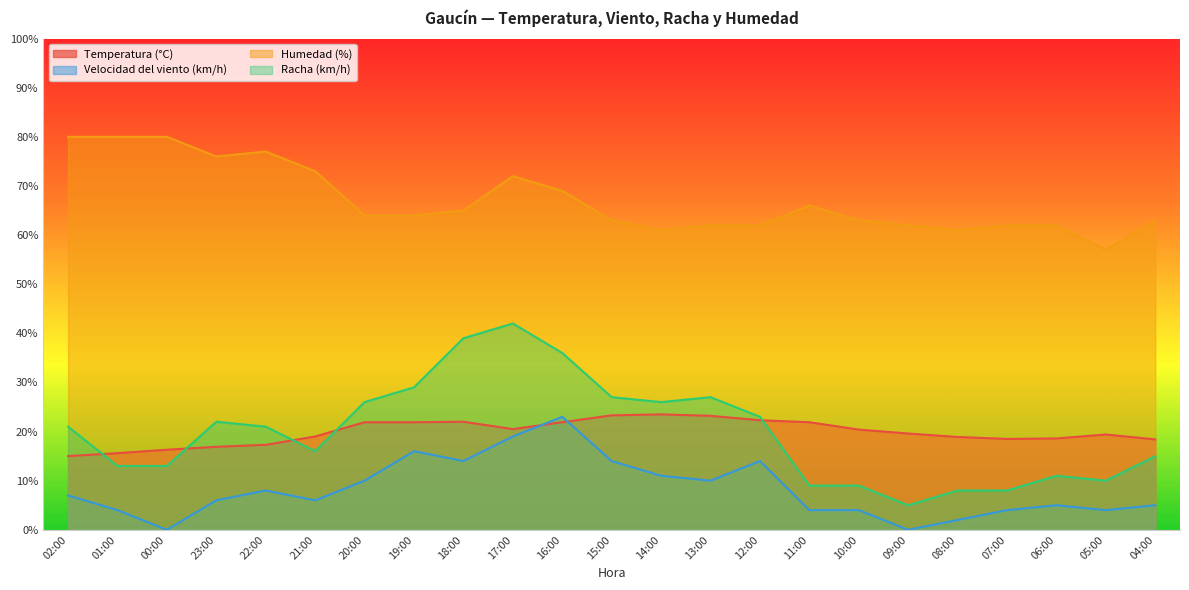

How many data points in Velocidad del viento (km/h) are less than 6?

10